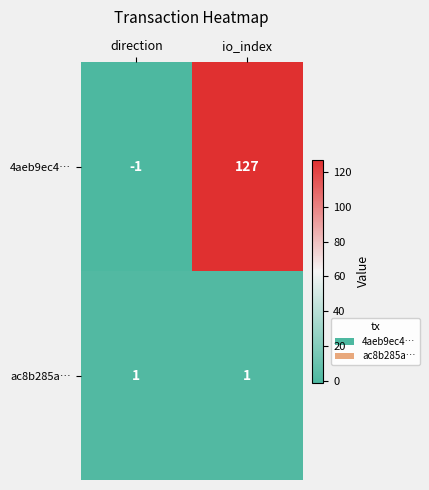

The 4aeb9ec4… series shows 63 at io_index. True or false?

False